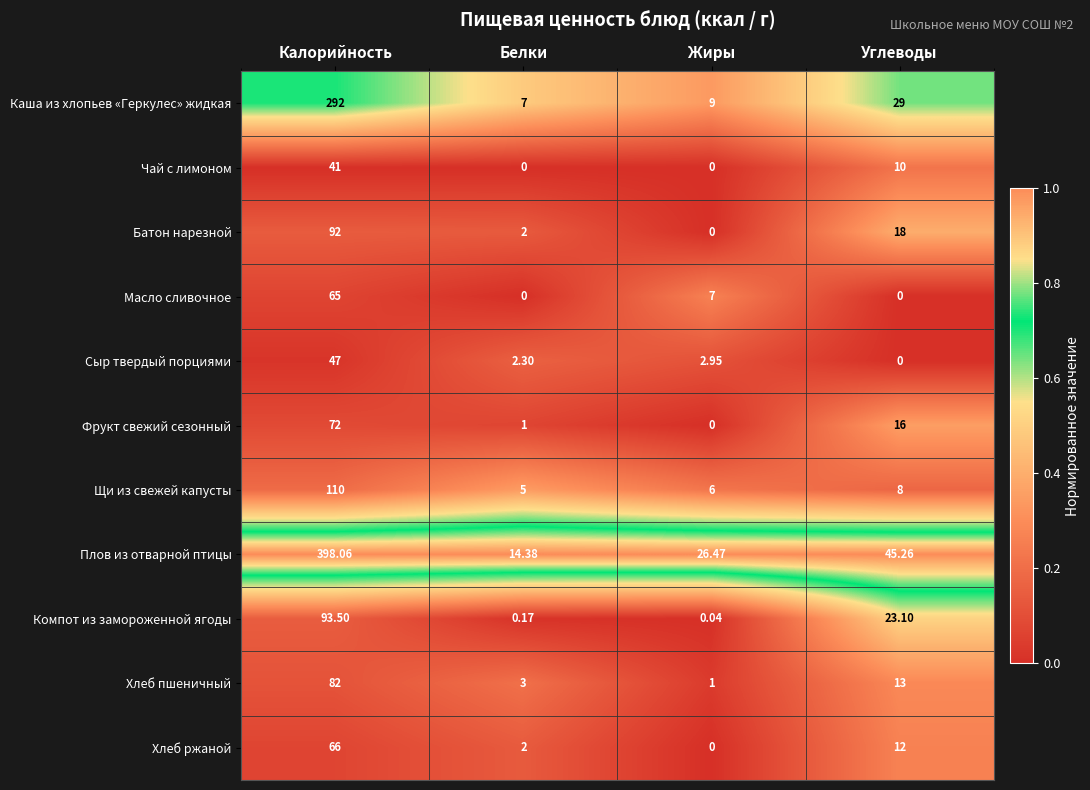

Which category has the lowest value in the Компот из замороженной ягоды series?

Жиры